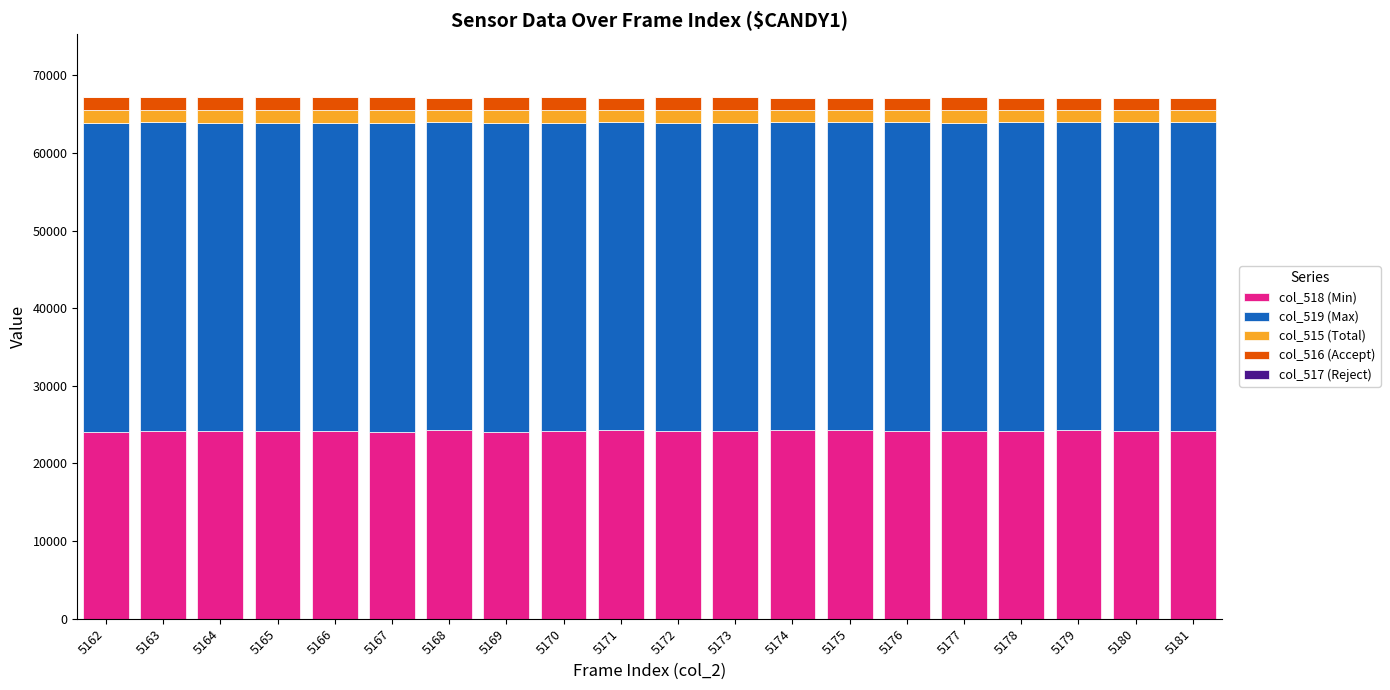

How many distinct data groups are displayed?

5